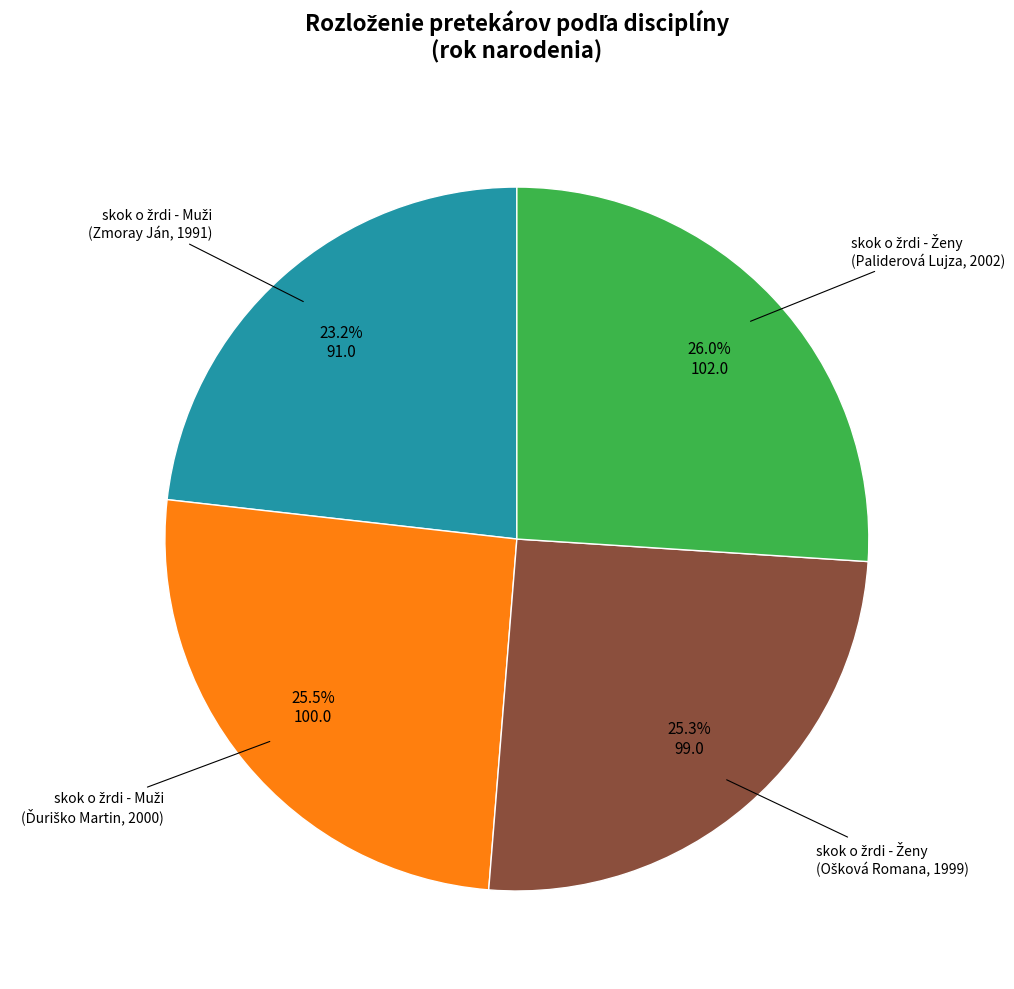

Is there any slice that represents more than half of the pie?

No